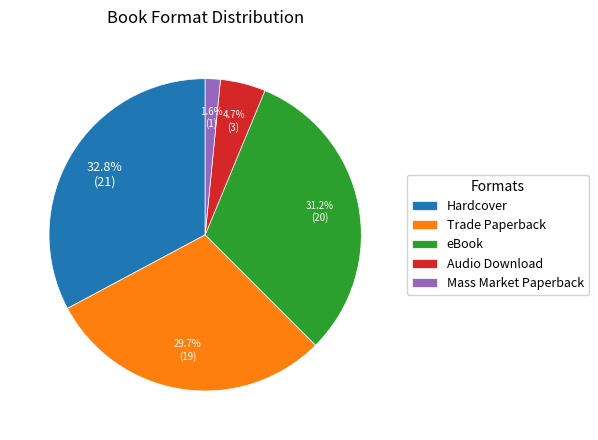

To the nearest percent, what portion does eBook represent?

31%